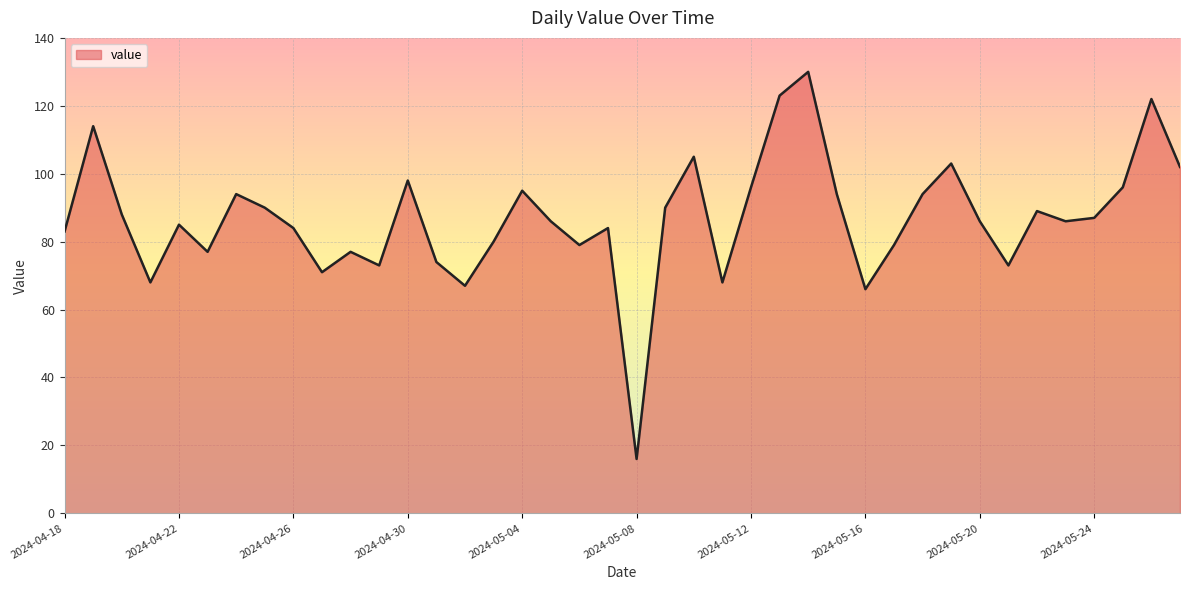

What is the difference between the maximum and minimum values?

114